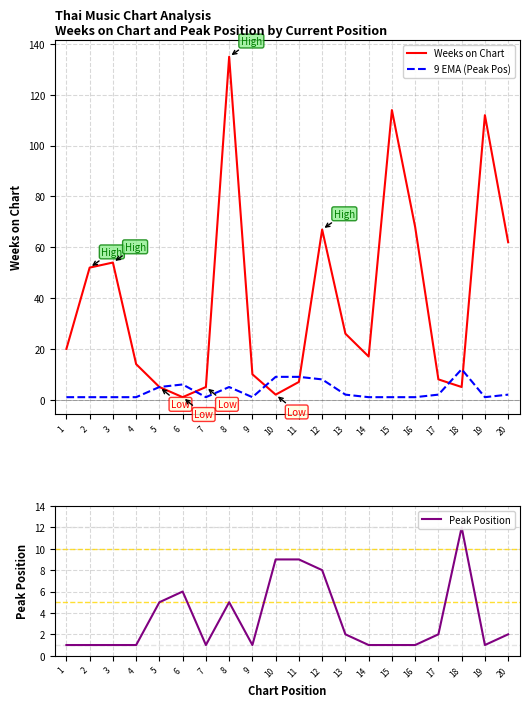

At which label is 9 EMA (Peak Pos) closest to 6?

6